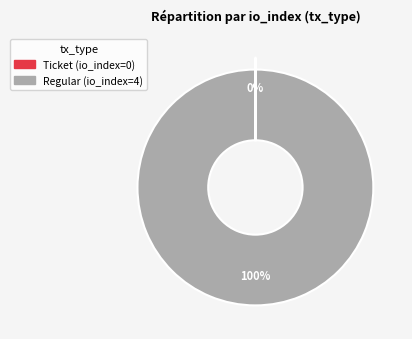

To the nearest percent, what percentage of the pie is Regular?

100%